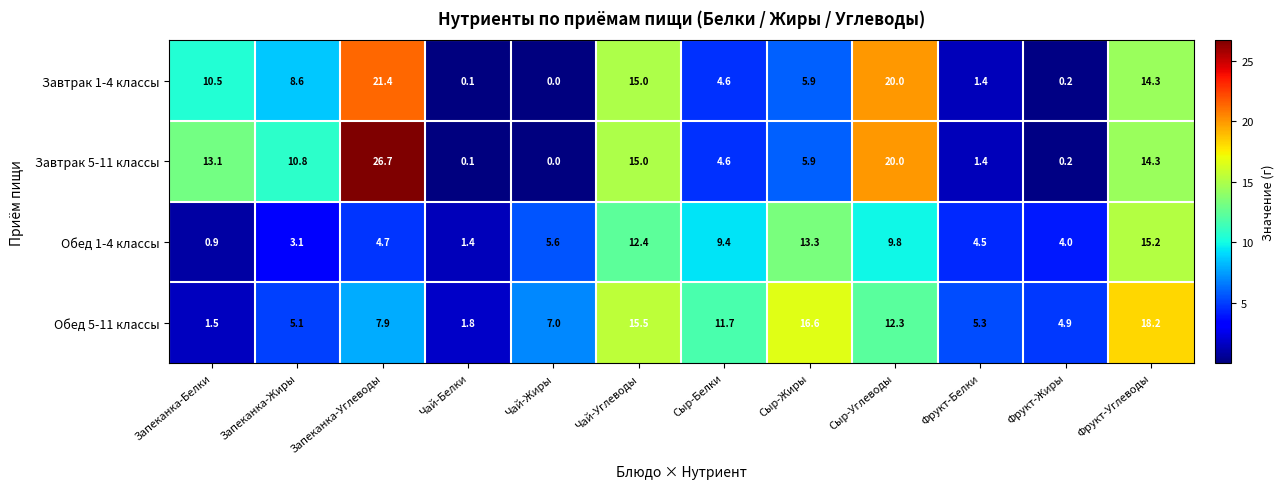

What is the highest value of the Обед 1-4 классы series?

15.2